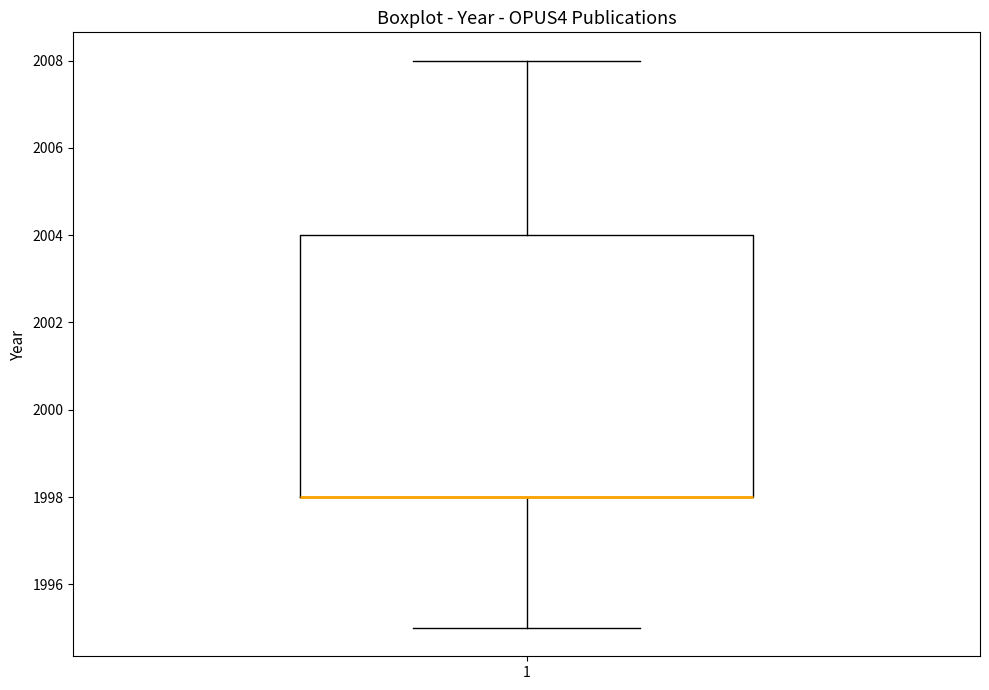

Read this box plot against the y-axis: the position of the median line, the range covered by the box, and the ends of both whiskers. The values are not printed on the chart, so give them approximately, as read against the axis.

median 1998 (drawn on the box's lower edge), box 1998 to 2004, whiskers 1995 to 2008